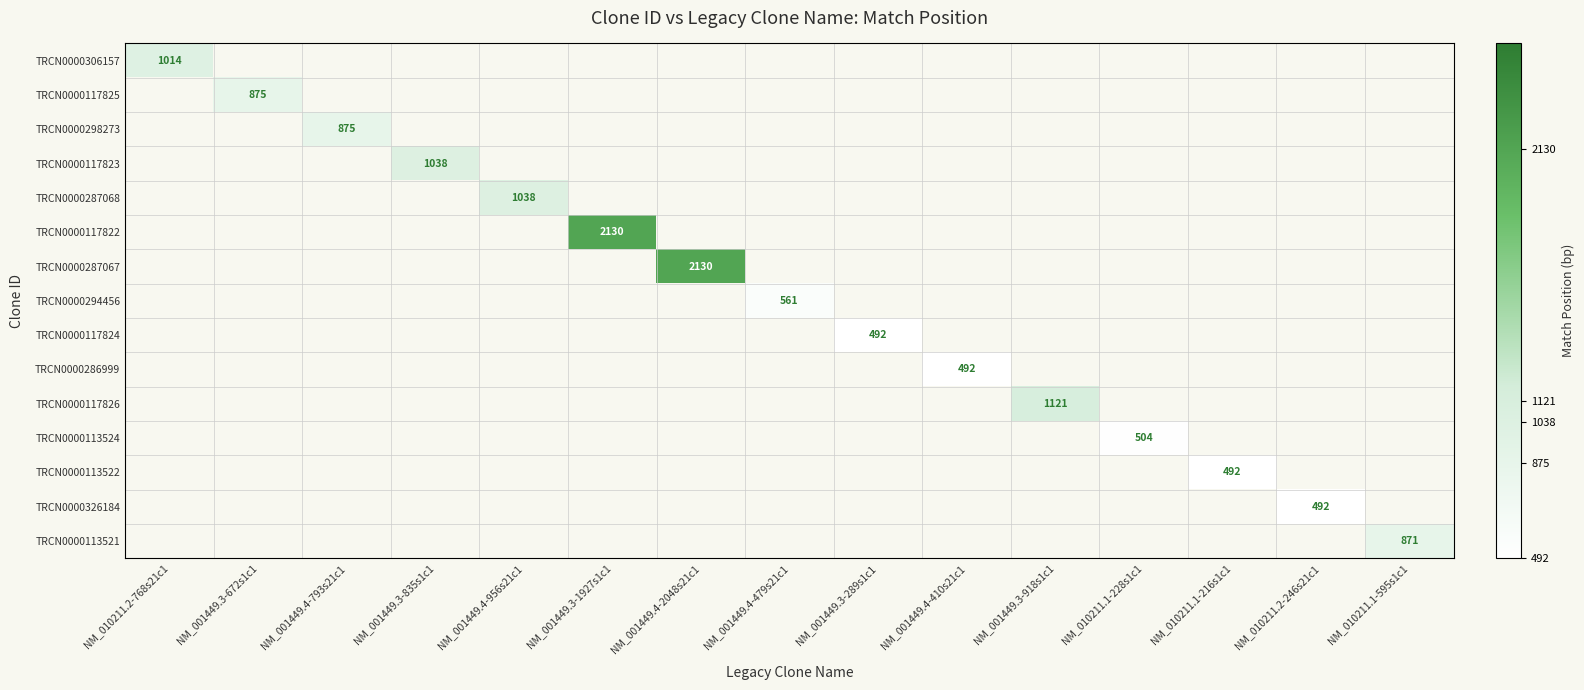

True or false: TRCN0000287068 has a value of 1038 at NM_001449.4-956s21c1.

True